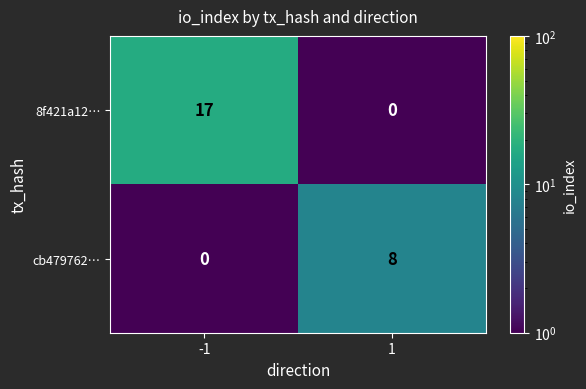

The value of 8f421a12… at -1 is 29. True or false?

False